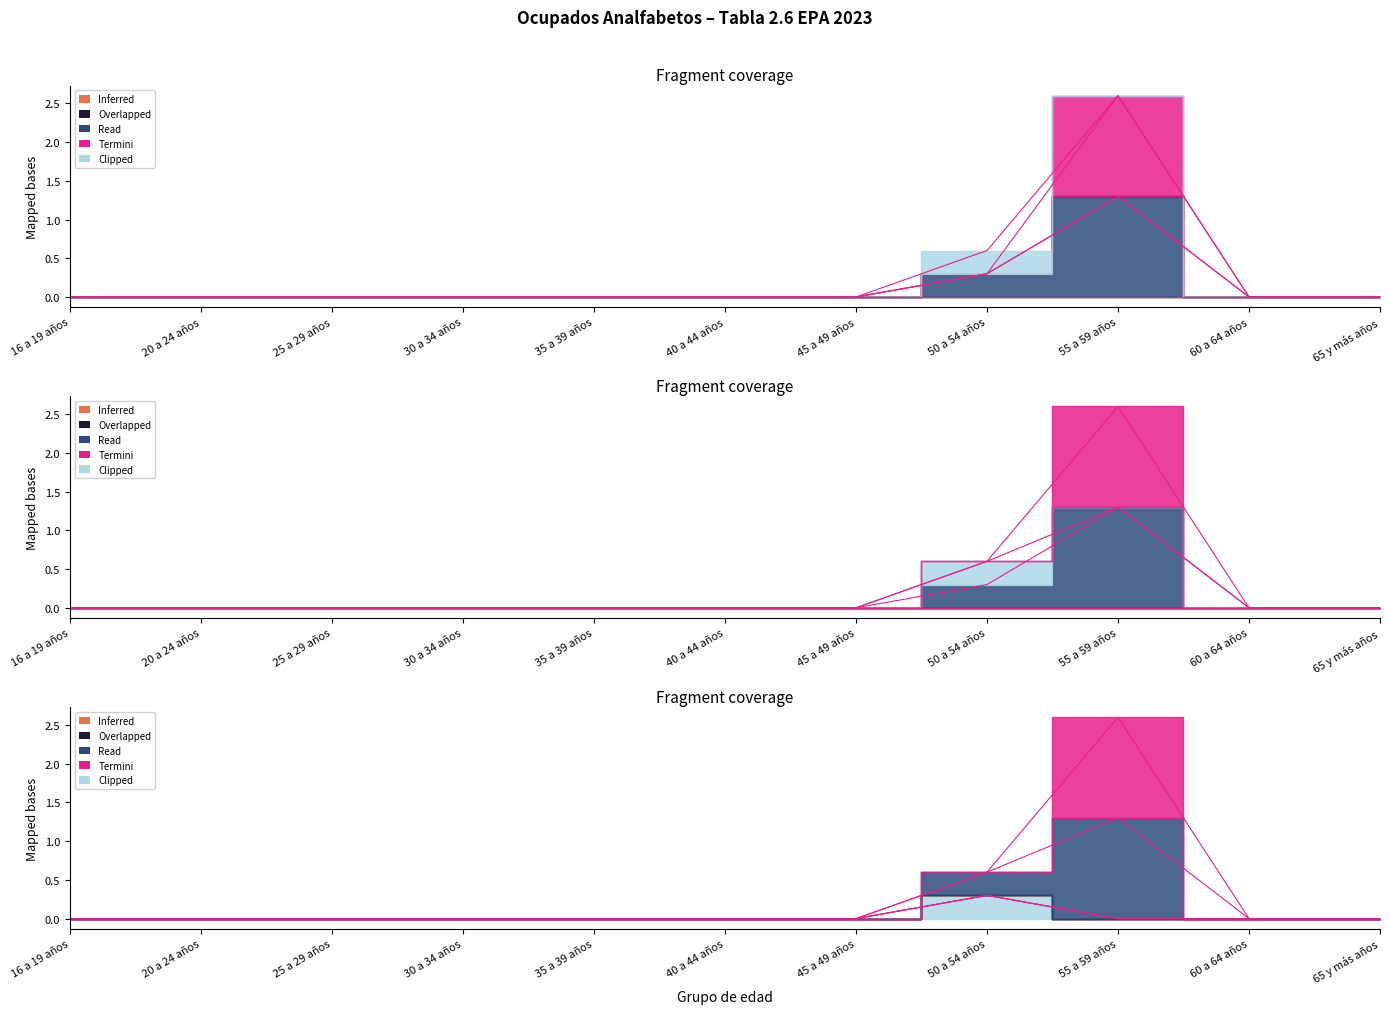

How many lines are shown in the chart?

4